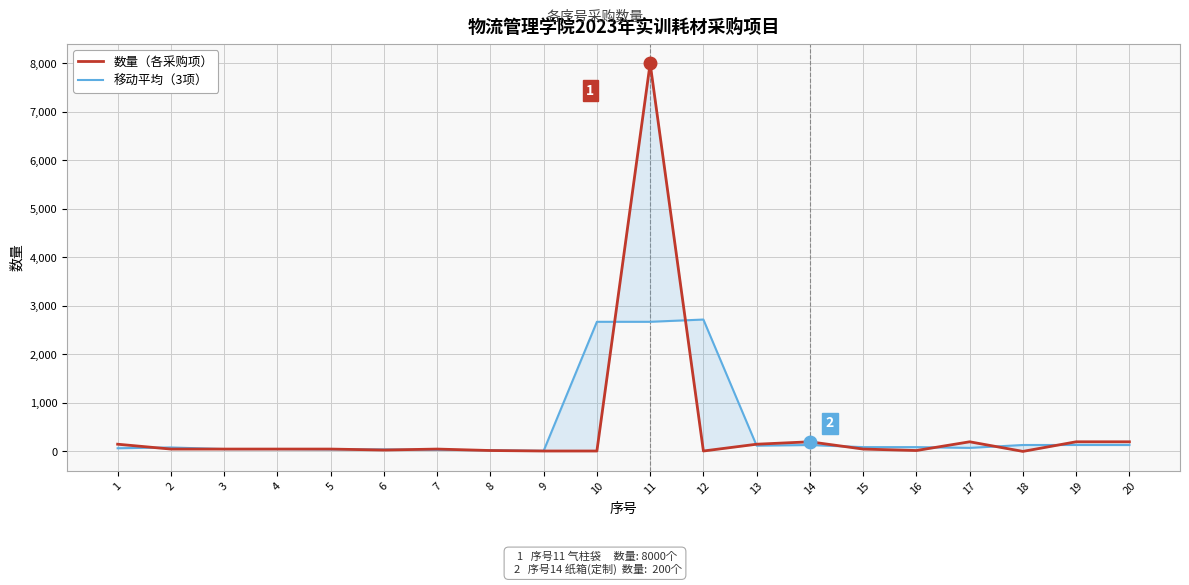

What is the difference between the 移动平均（3项） values at 2 and 10?

2590.0